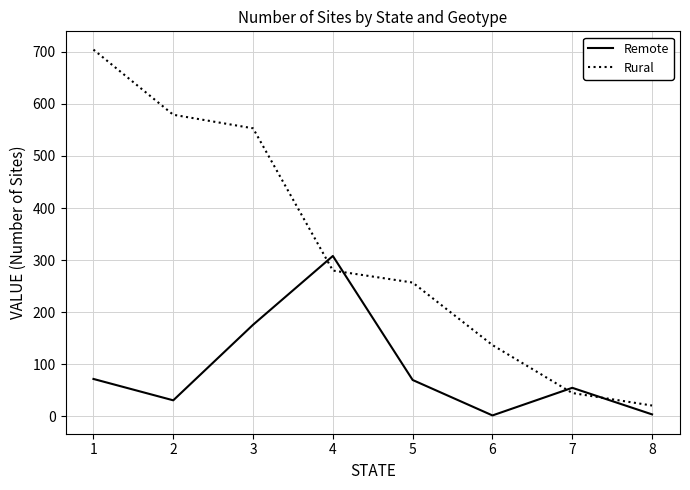

What is the difference between the maximum and second lowest values in the Remote series?

304